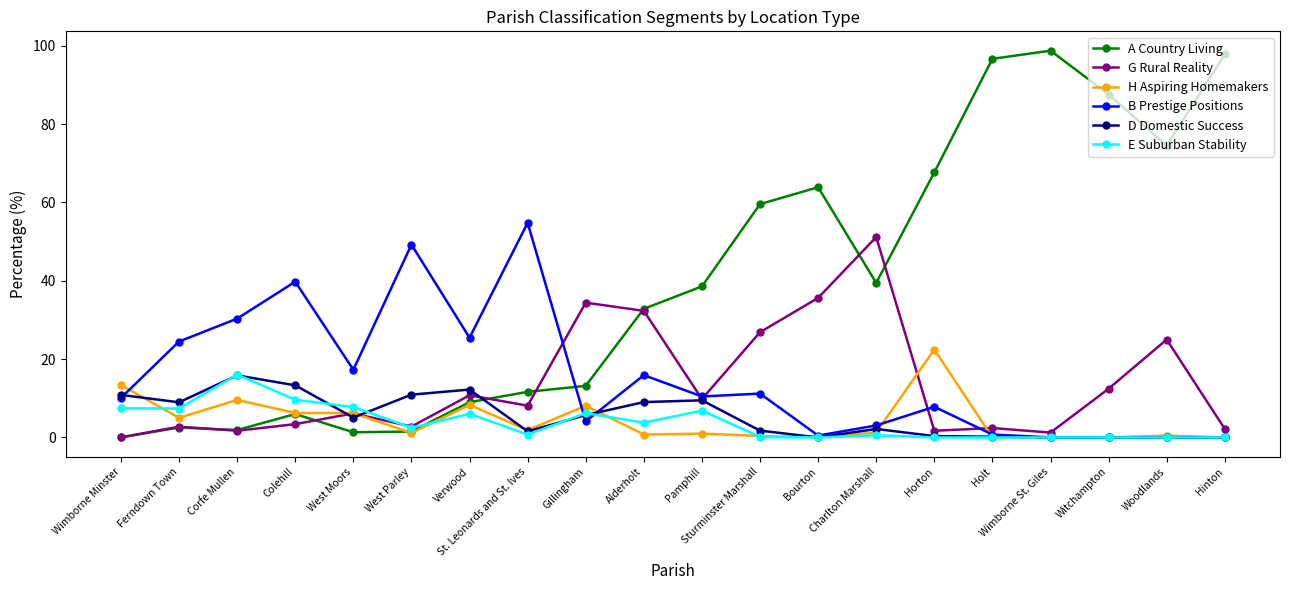

What is the highest value of the E Suburban Stability series?

16.0